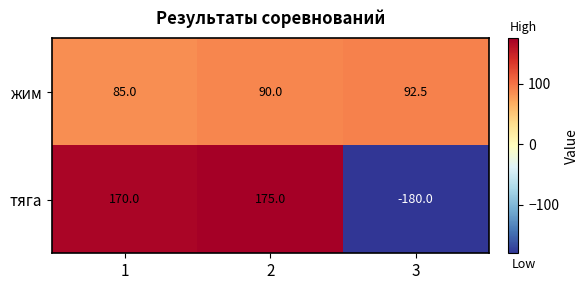

The value of тяга at 2 is 175.0. True or false?

True